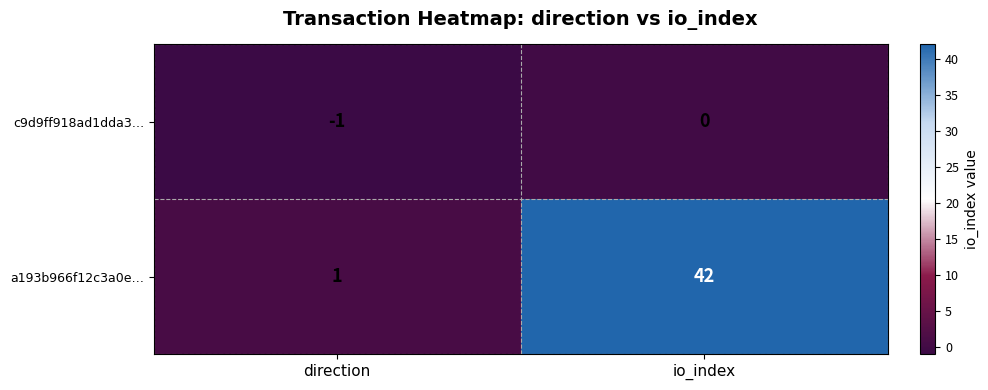

At which category does the chart reach its peak across all series?

io_index